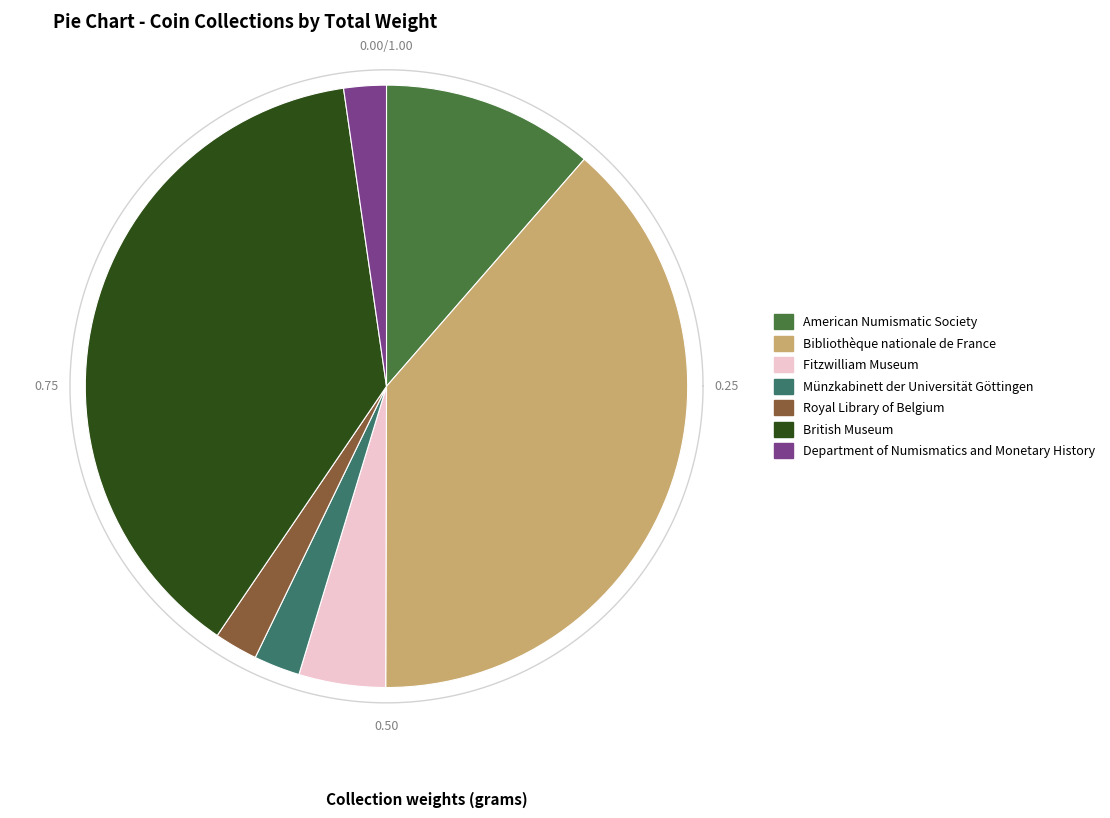

To the nearest percent, what is the difference between the British Museum and Royal Library of Belgium slice percentages?

36%